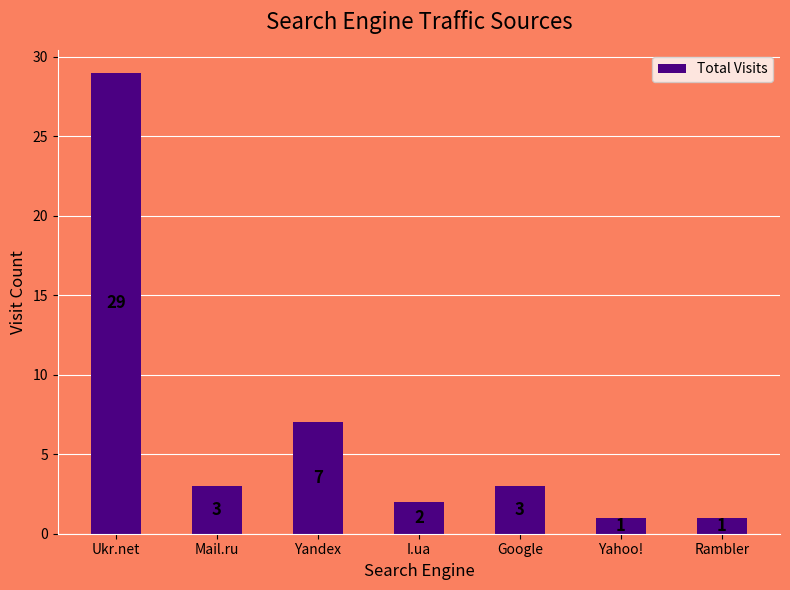

What is the ratio of the value at I.ua to the value at Ukr.net?

0.1